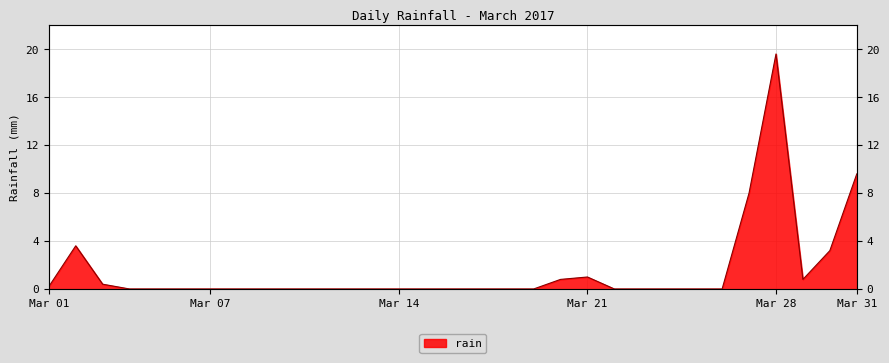

What is the average value?

1.5